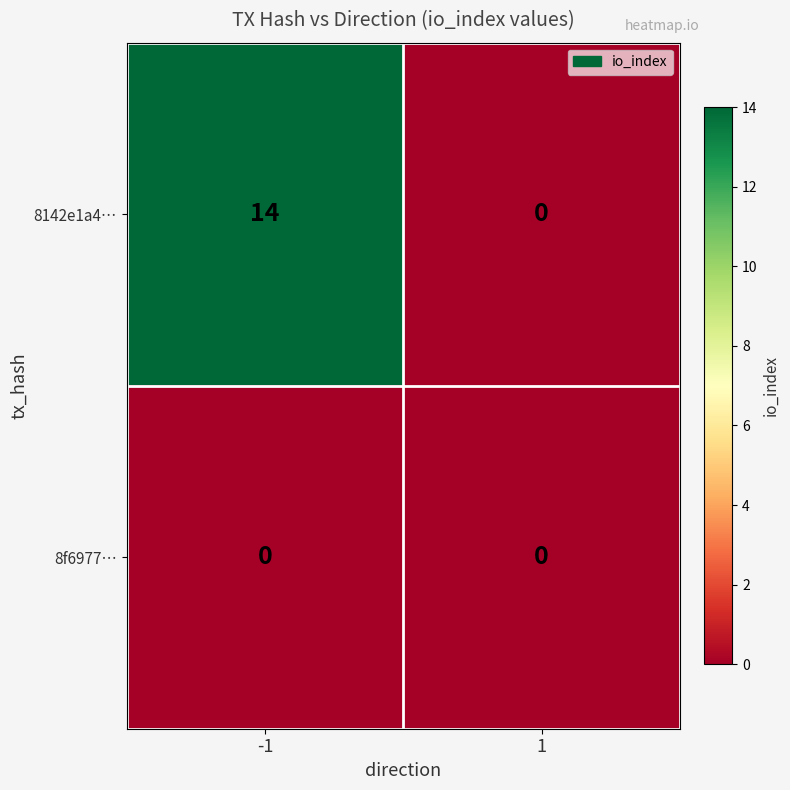

Reading left to right, transcribe all the data shown in this chart.

8142e1a4…: -1=14	1=0
8f6977…: -1=0	1=0